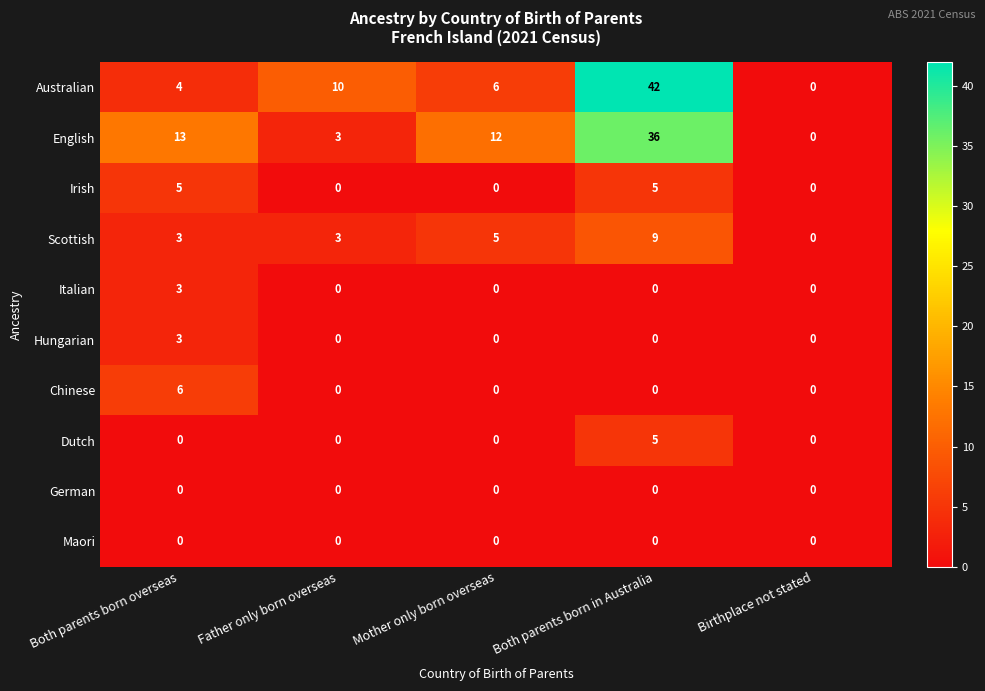

What is the difference between the maximum and minimum values in the Hungarian series?

3